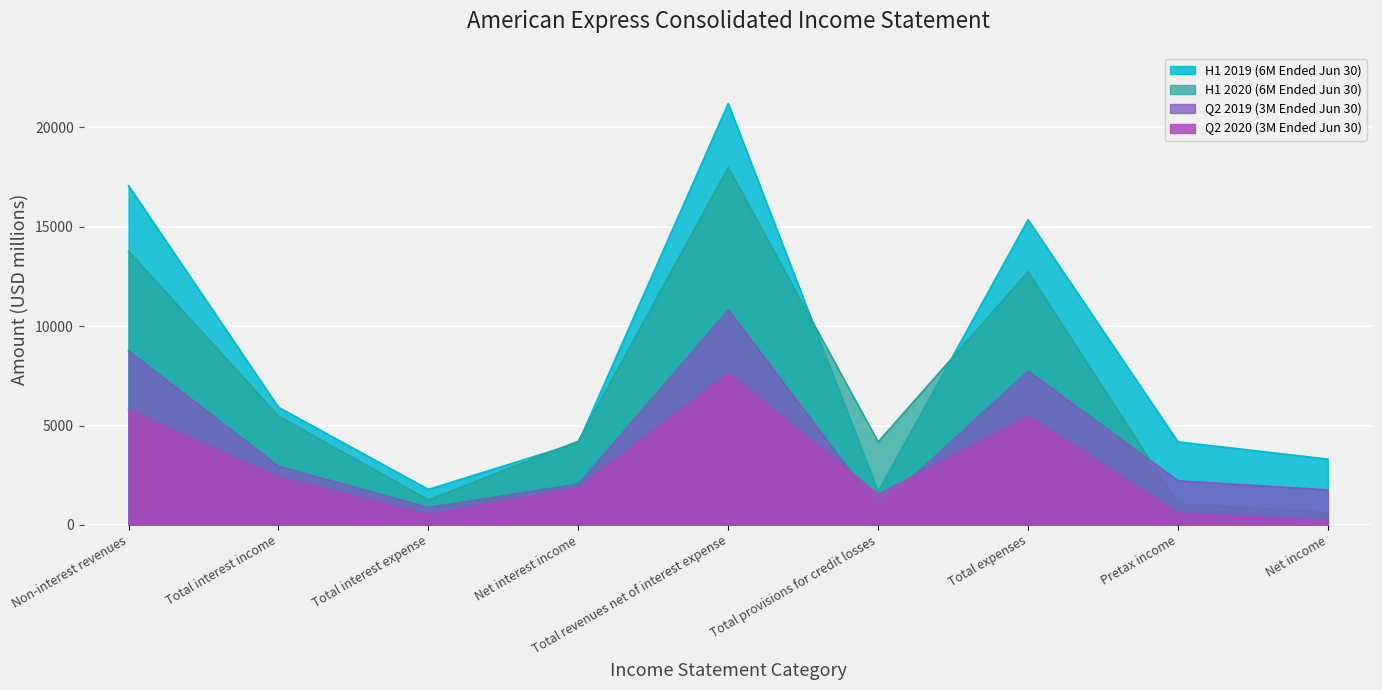

Reading left to right, extract all data points from this chart.

Q2 2020 (3M Ended Jun 30): 5791	2426	542	1884	7675	1555	5498	622	257
Q2 2019 (3M Ended Jun 30): 8764	2965	891	2074	10838	861	7758	2219	1761
H1 2020 (6M Ended Jun 30): 13771	5472	1258	4214	17985	4176	12735	1074	624
H1 2019 (6M Ended Jun 30): 17069	5919	1786	4133	21202	1670	15355	4177	3311